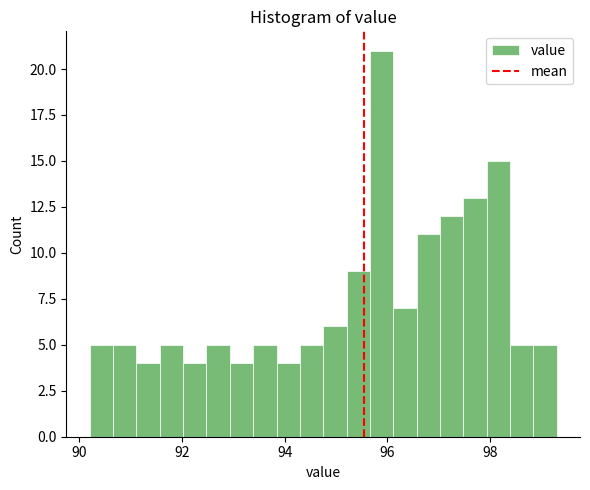

Read against the x-axis, roughly where is the centre of the tallest bar?

95.8